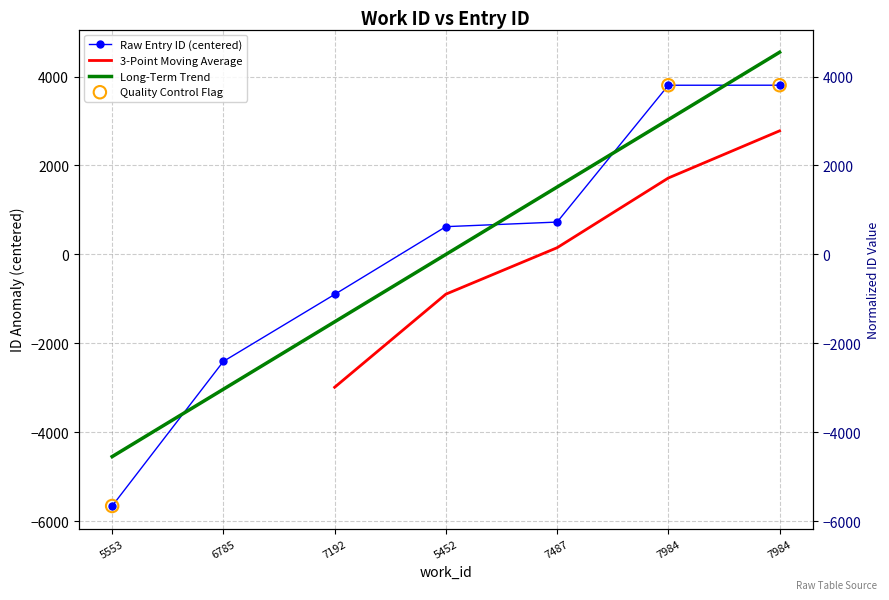

Which has a higher value, 7984 or 7984?

7984